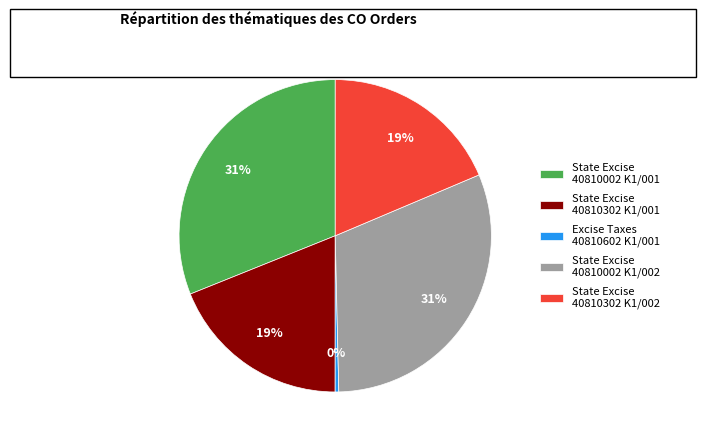

Is there a majority slice in this chart?

No